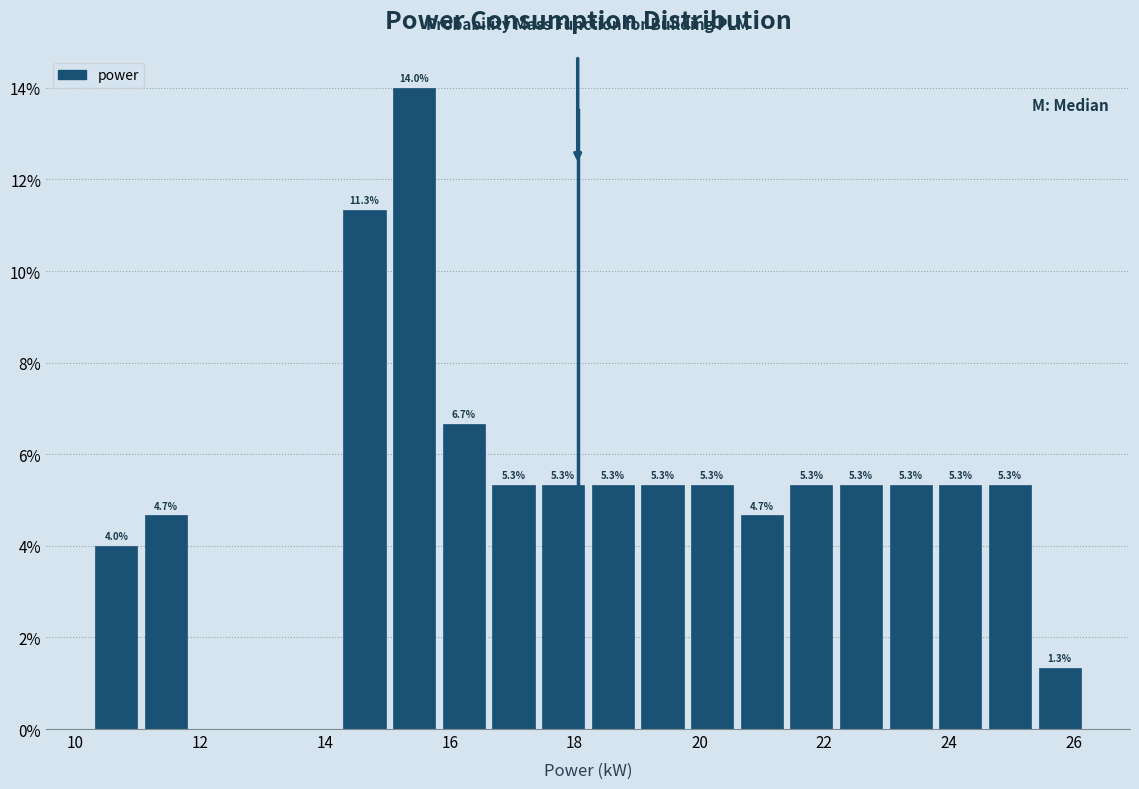

Read against the x-axis, roughly where is the centre of the tallest bar?

15.4